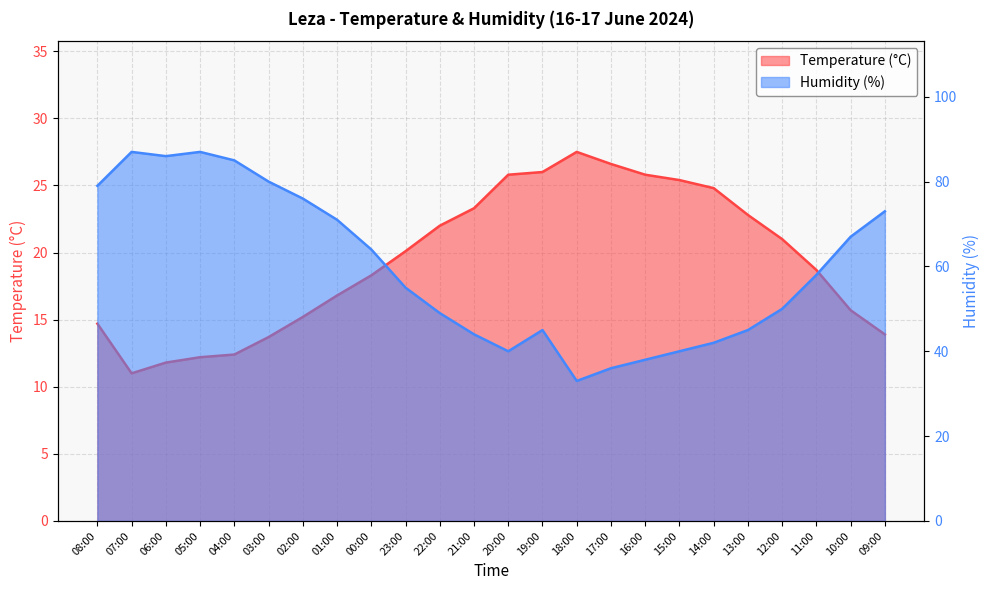

What is the difference between the maximum and minimum values in the Humidity (%) series?

54.0